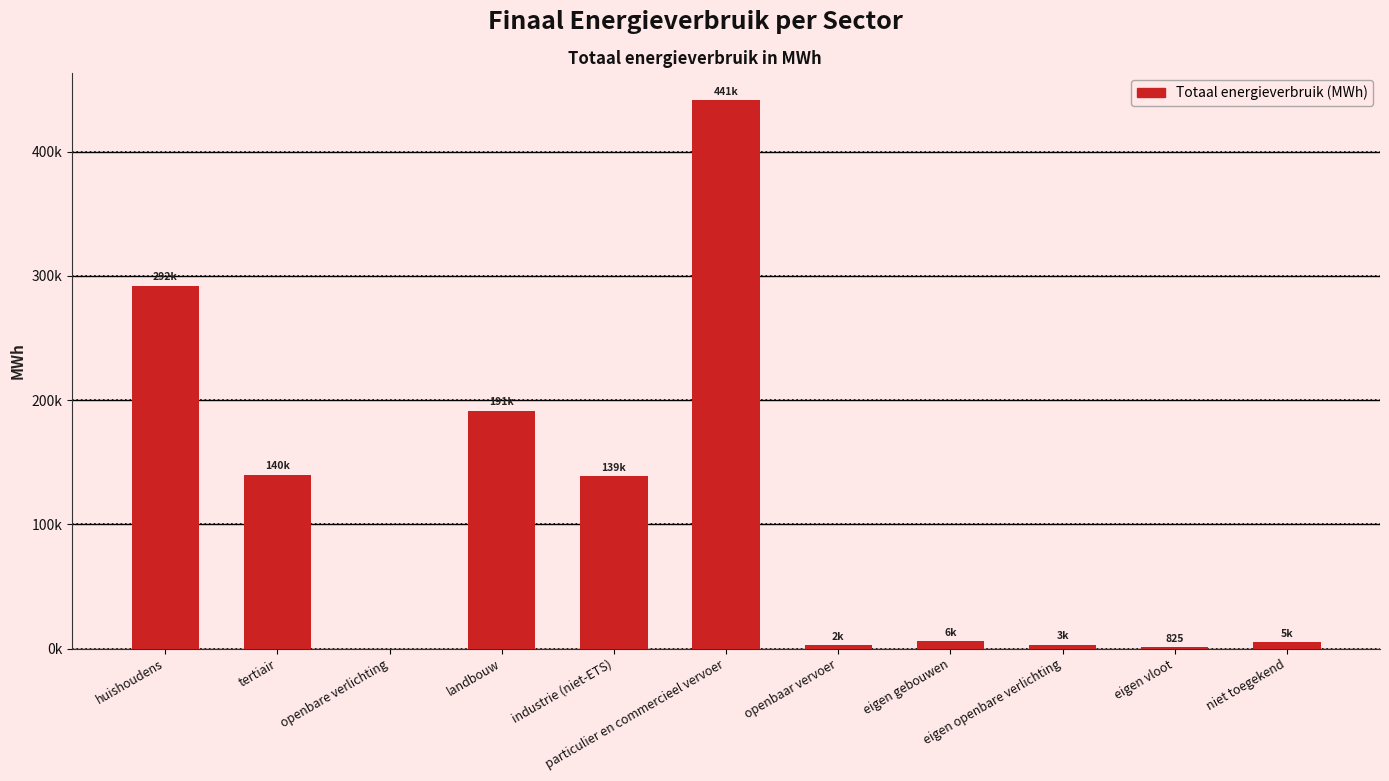

Are the bars horizontal?

No